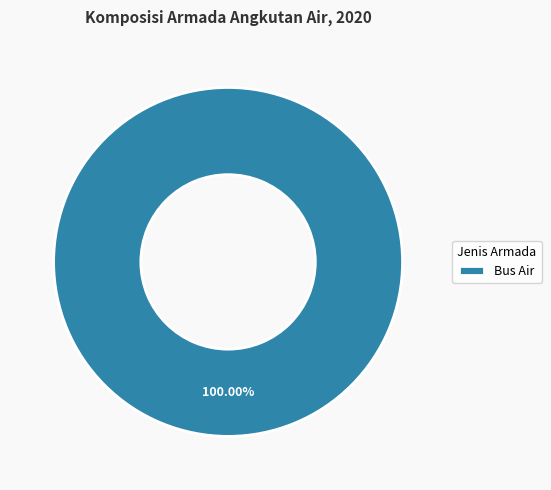

Does Bus Air represent more than half of the total?

Yes